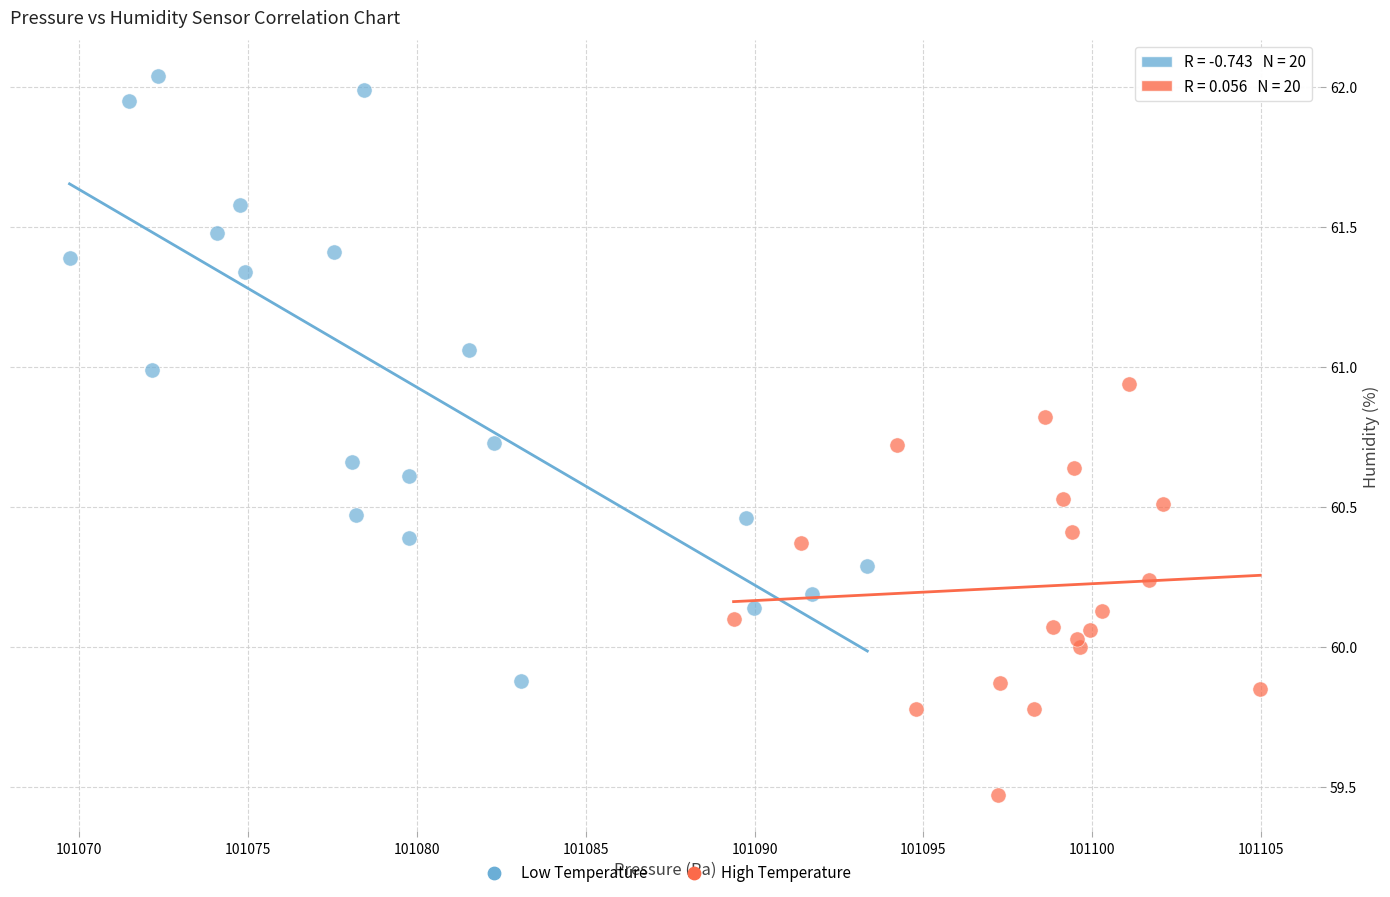

Which series has the largest Y range (max minus min)?

Low Temperature